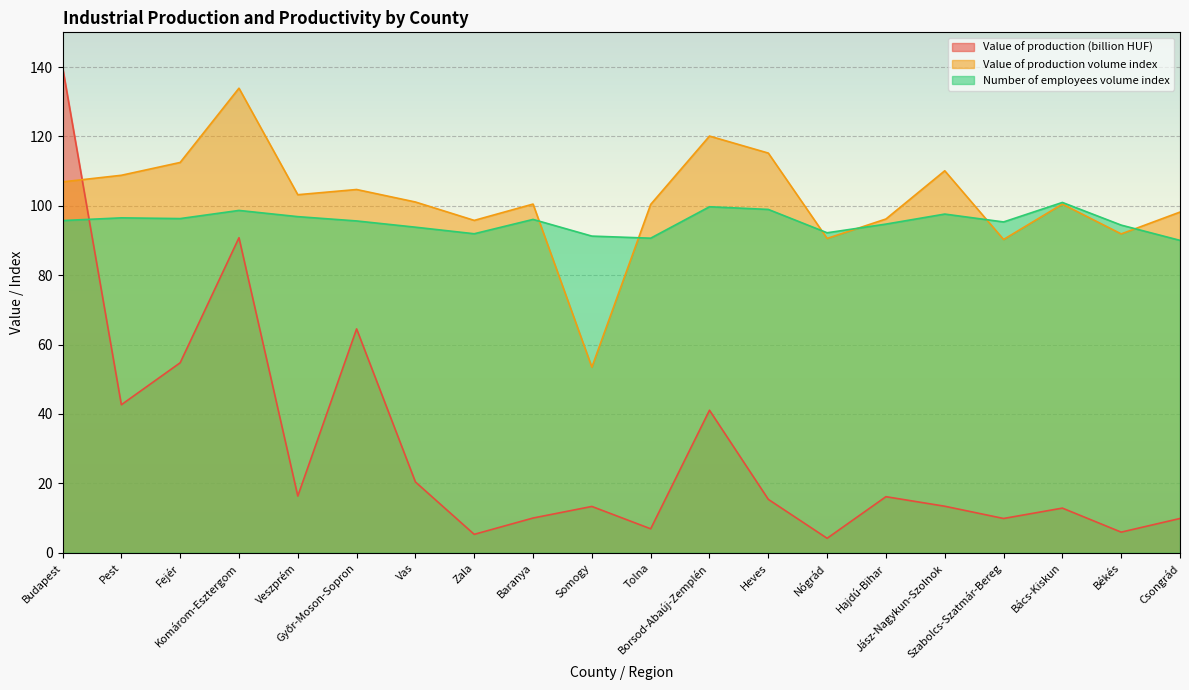

Between Hajdú-Bihar and Pest, which is larger?

Pest